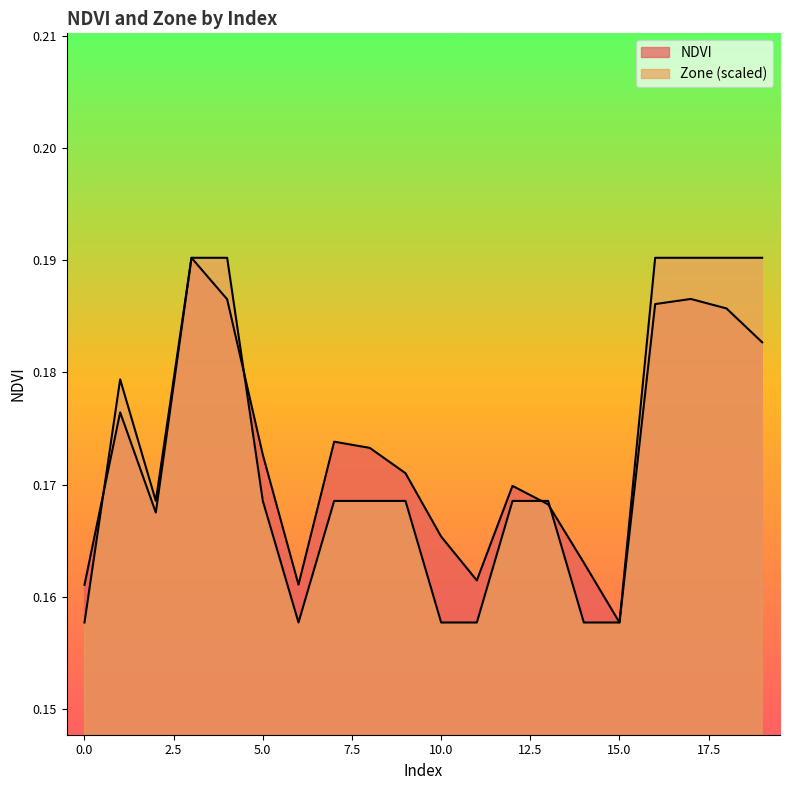

The NDVI series shows 0.1 at 6. True or false?

False